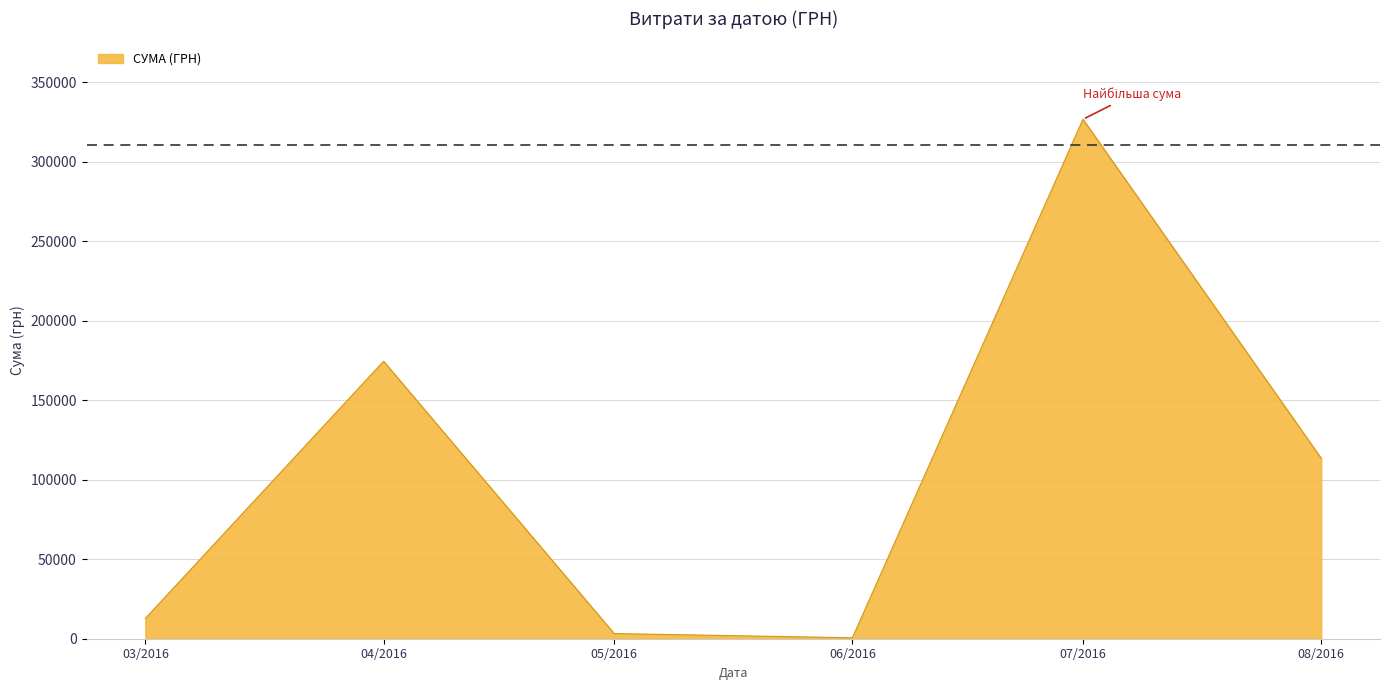

Does the chart have visible grid lines?

Yes